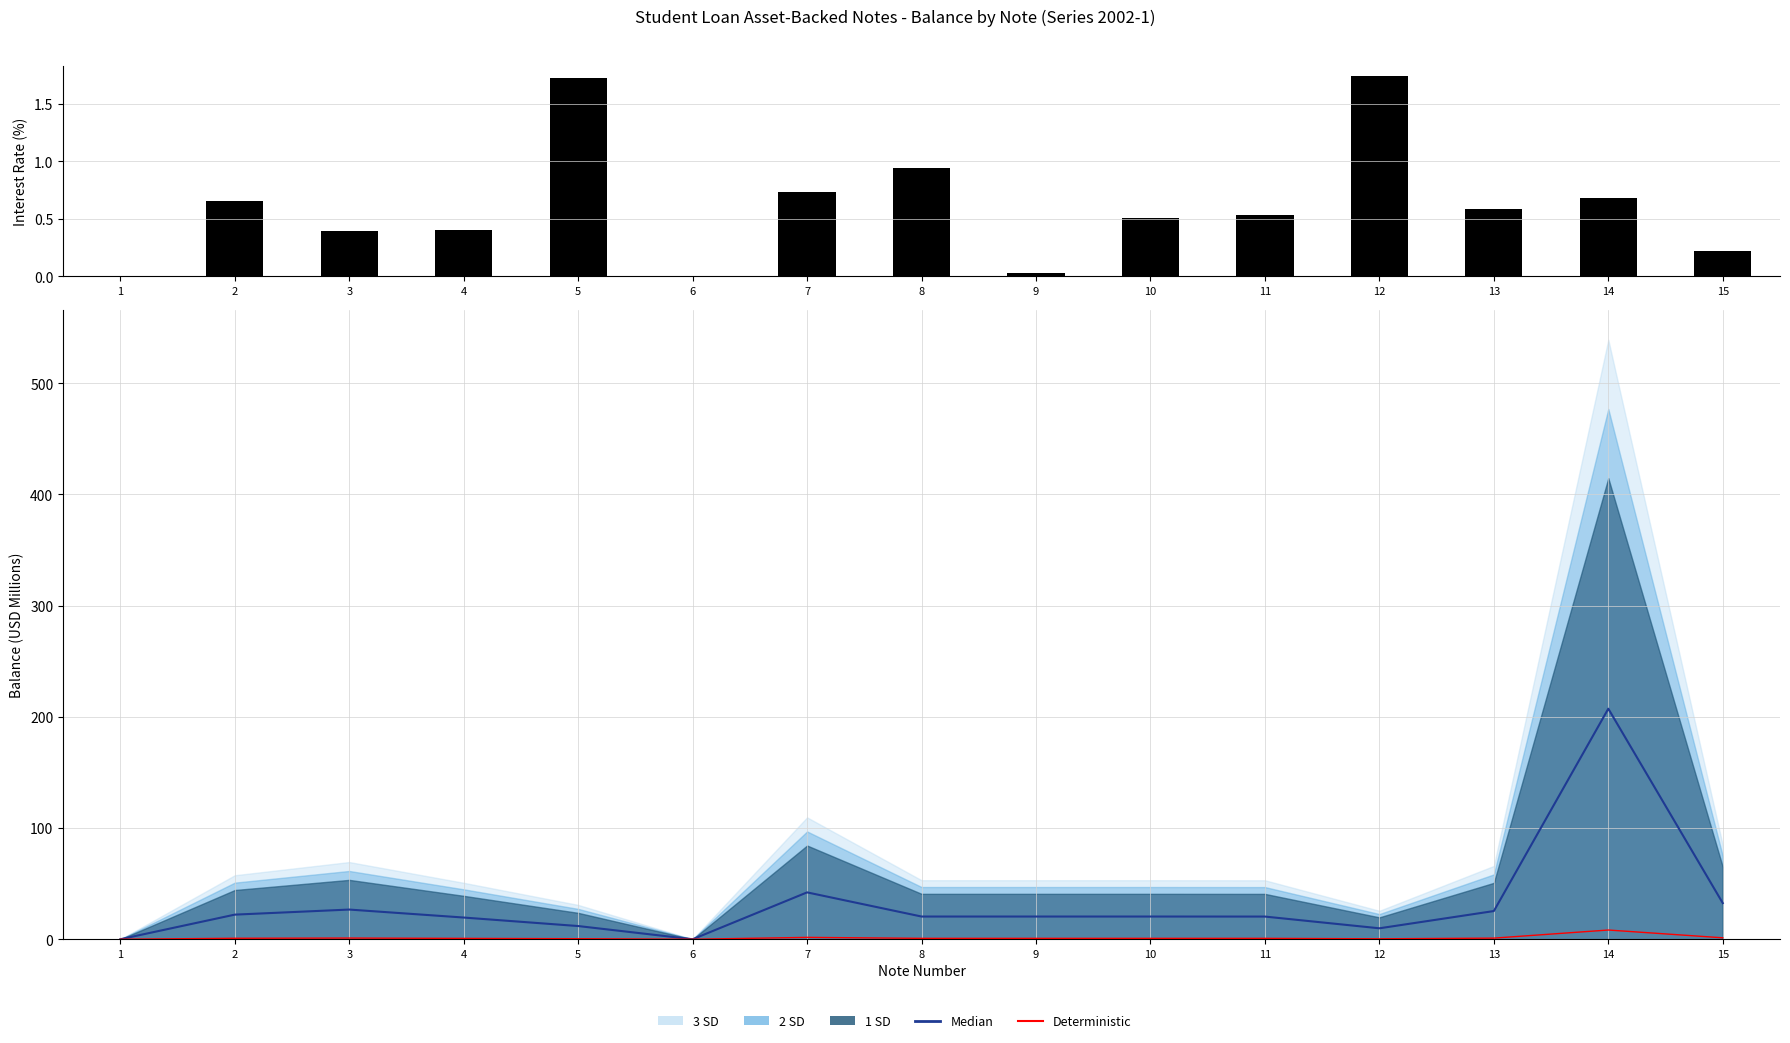

What is the value of the Median bar at the 14th from the left?

207.3